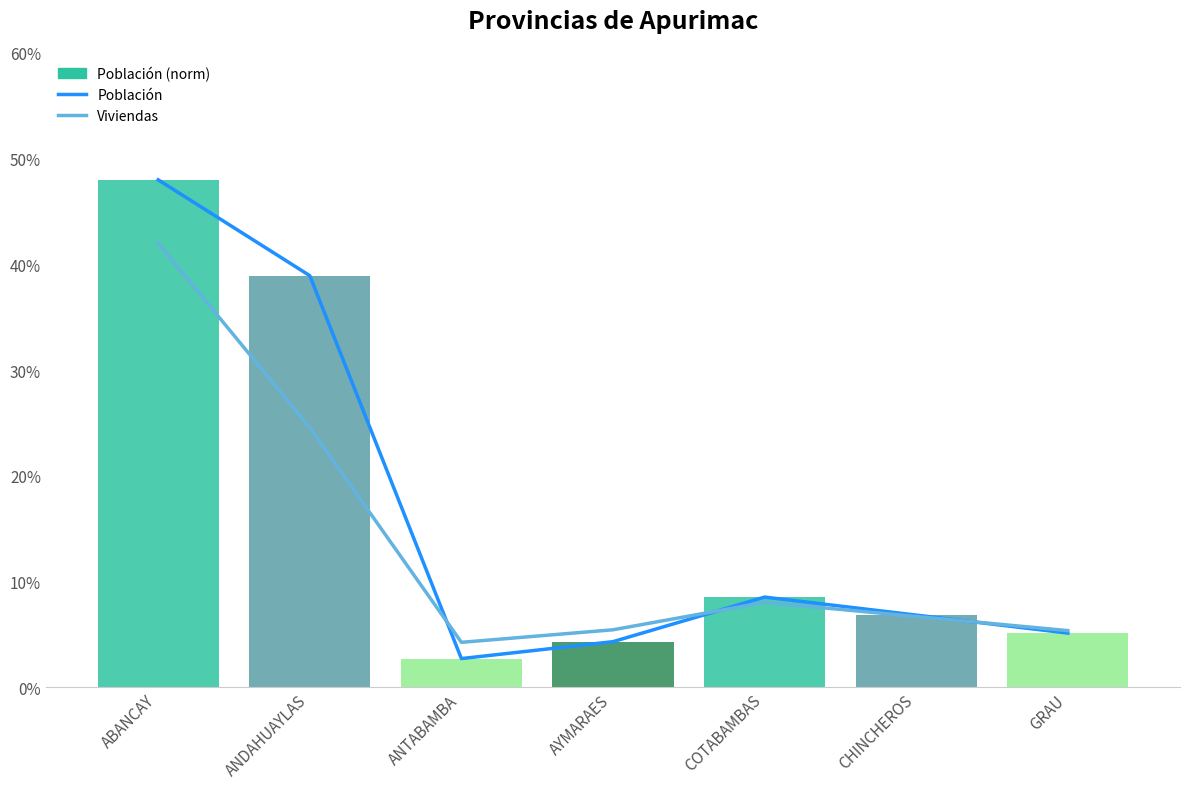

What is the difference between the second highest and second lowest values in the Población series?

34.6